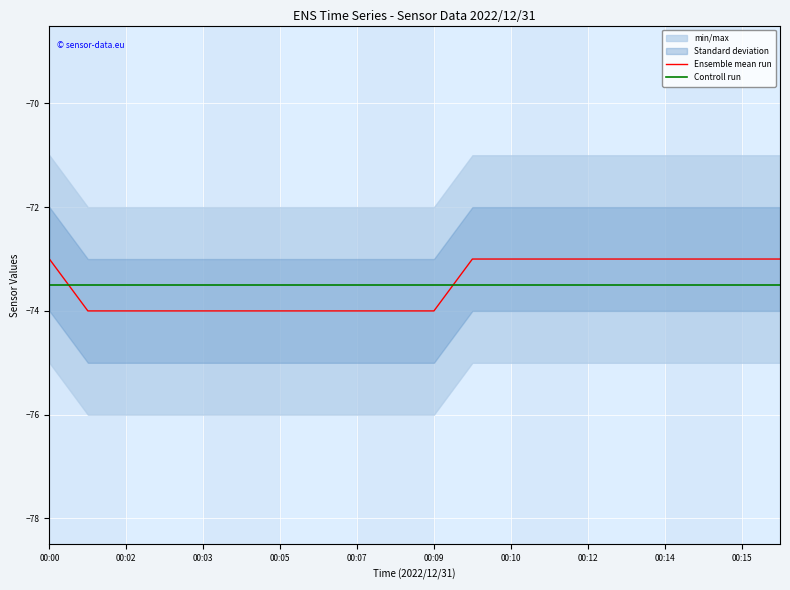

At which label is Controll run closest to -73?

00:00